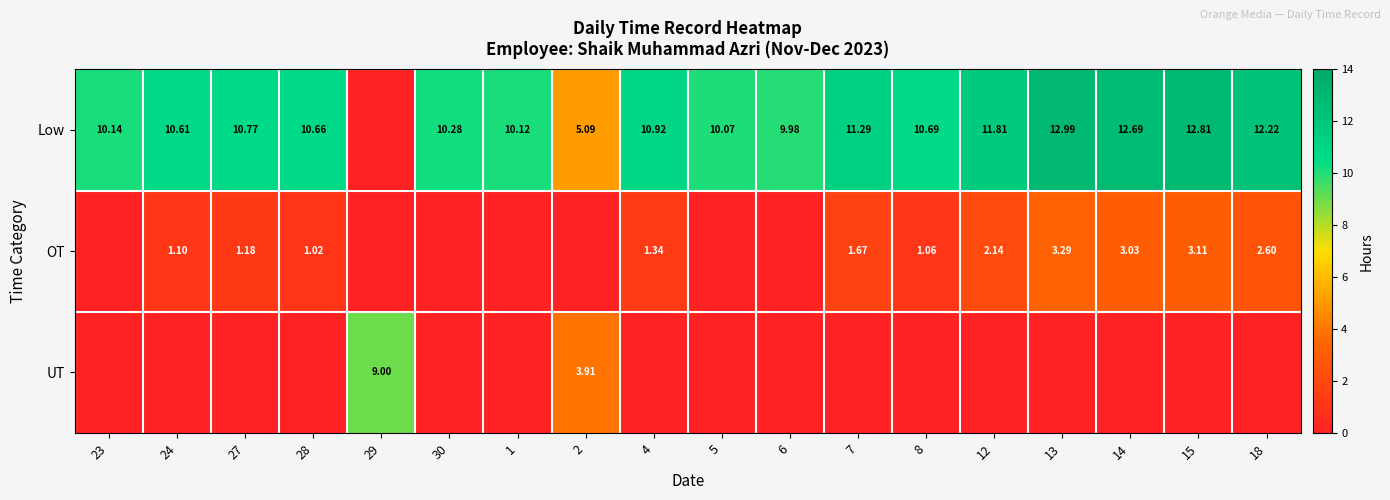

The value of Low at 23 is 10.1. True or false?

True